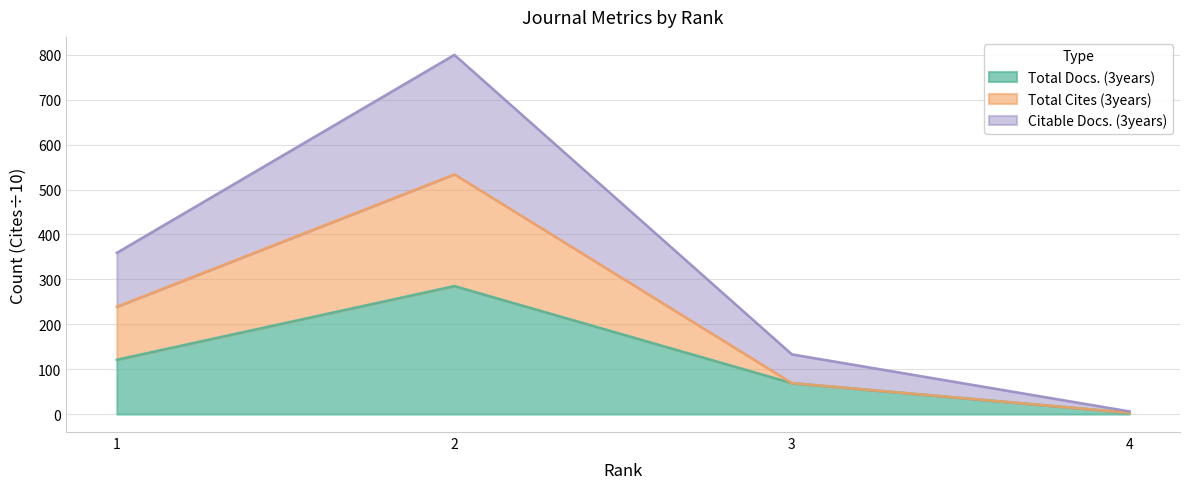

What is the maximum value for Citable Docs. (3years)?

799.8